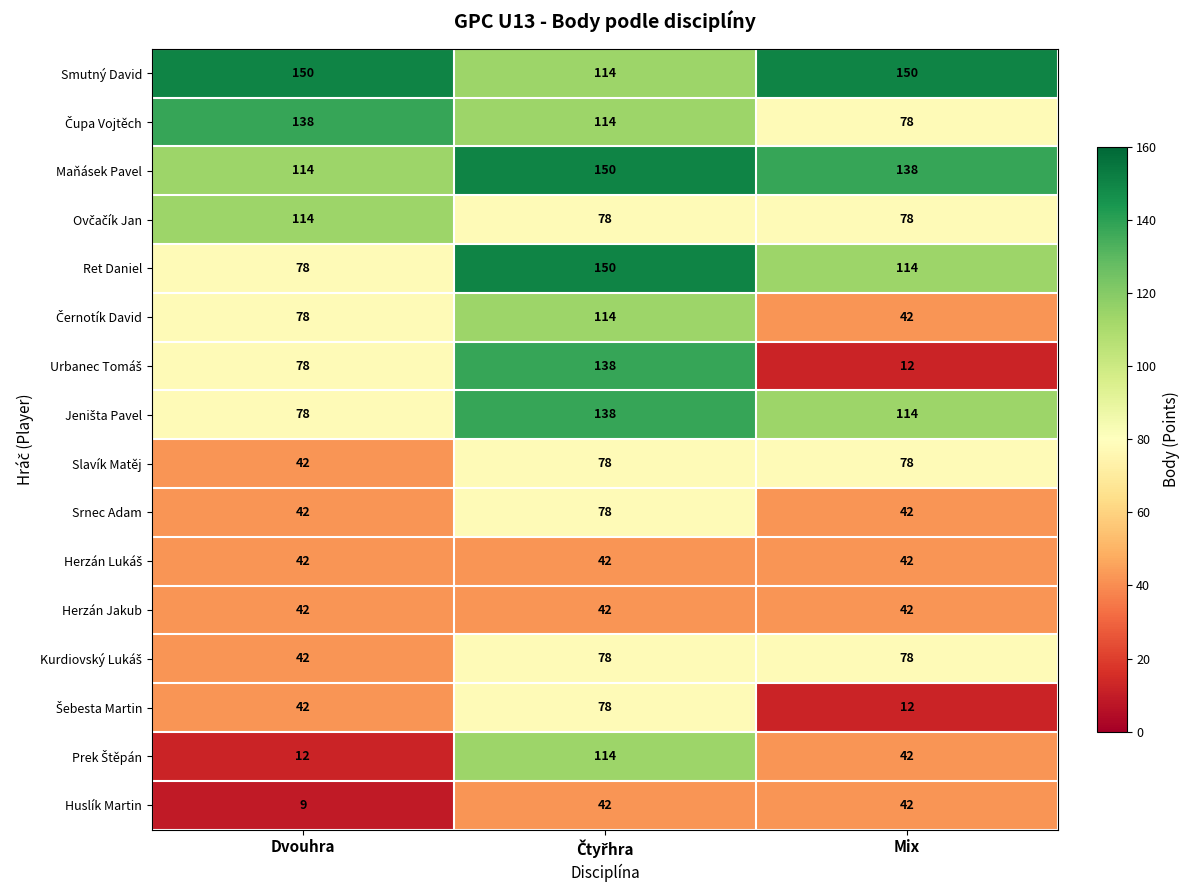

Which series has the largest total across all categories?

Smutný David